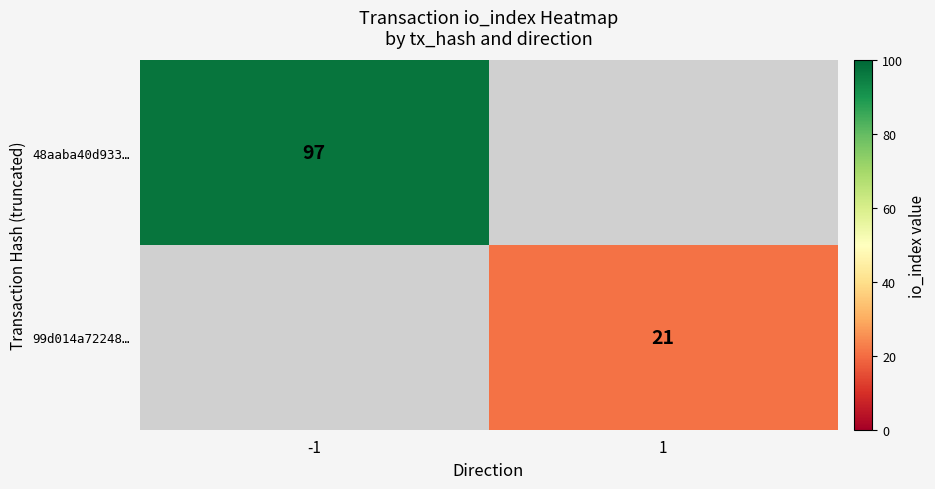

True or false: 48aaba40d933… has a value of 97 at -1.

True